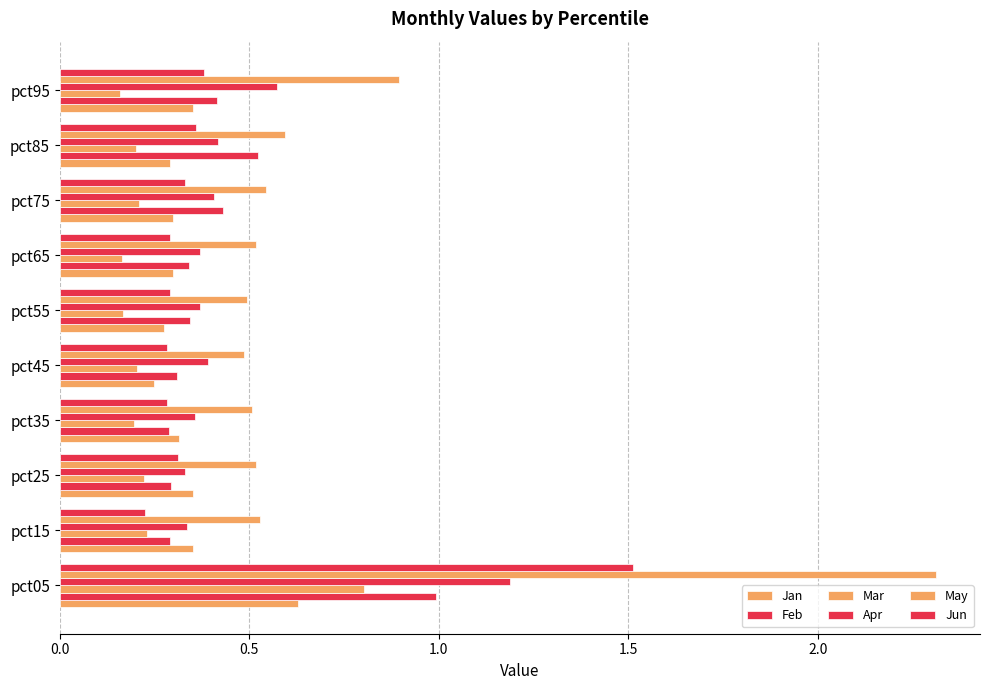

How many categories are shown in the chart?

10